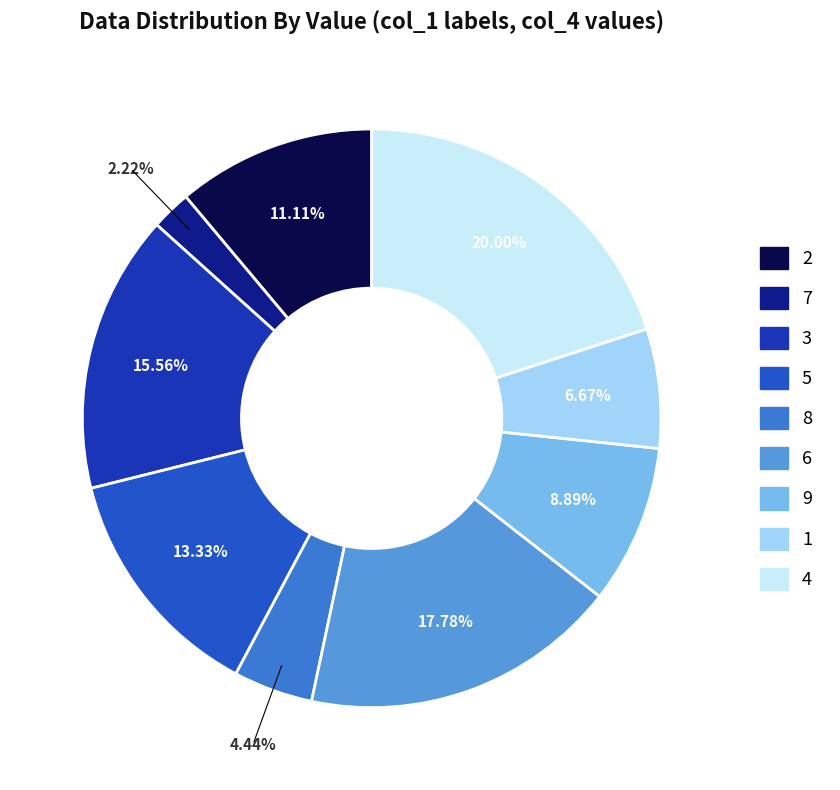

How many slices are in this pie chart?

9